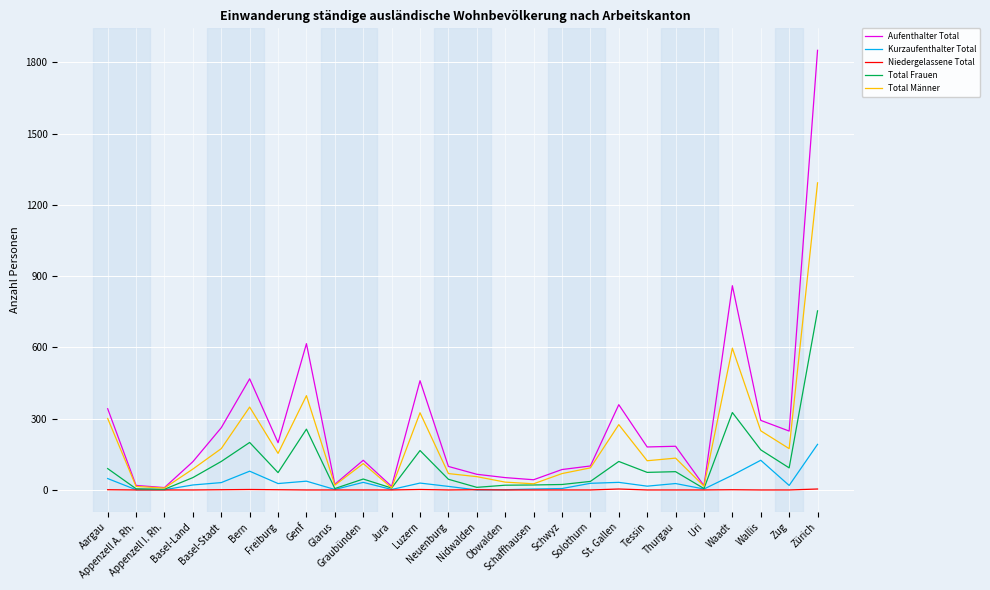

What is the highest value of the Kurzaufenthalter Total series?

192